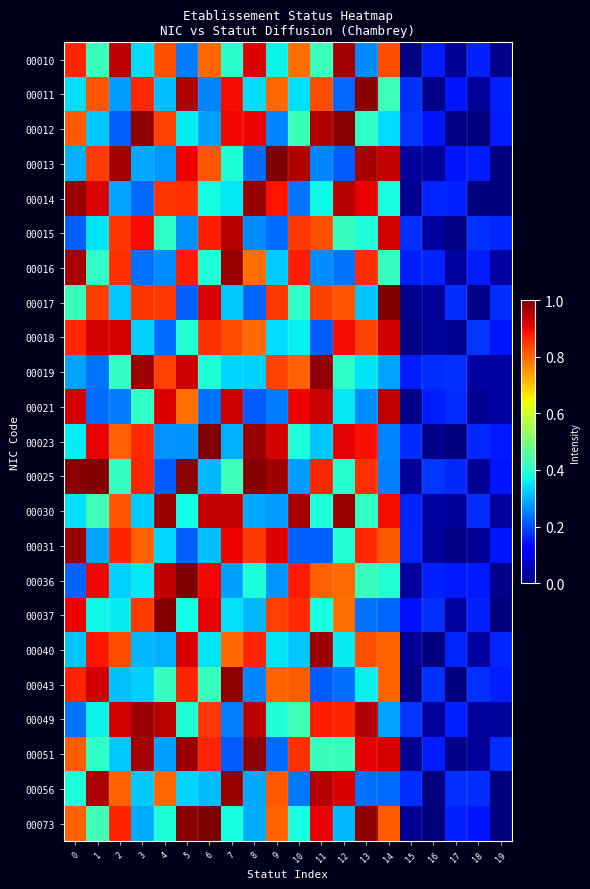

Which series has the largest total across all categories?

00025